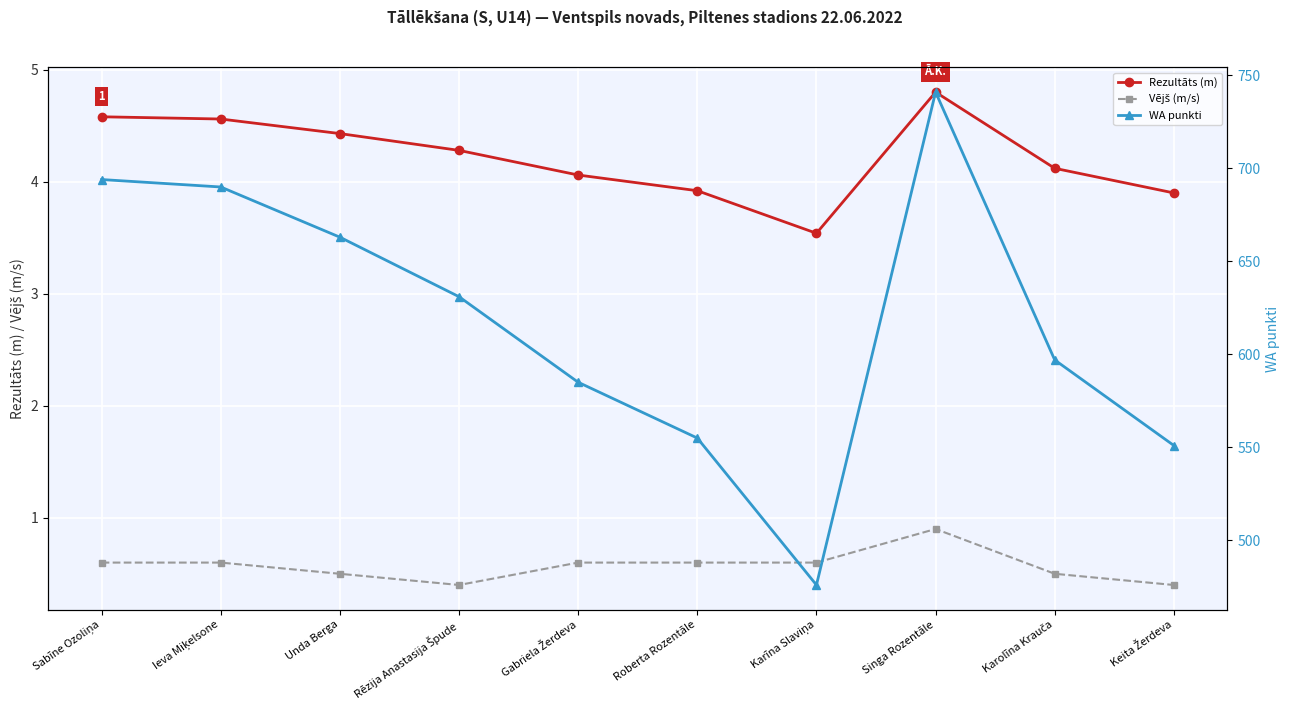

Is this an area chart (filled region under the line)?

No